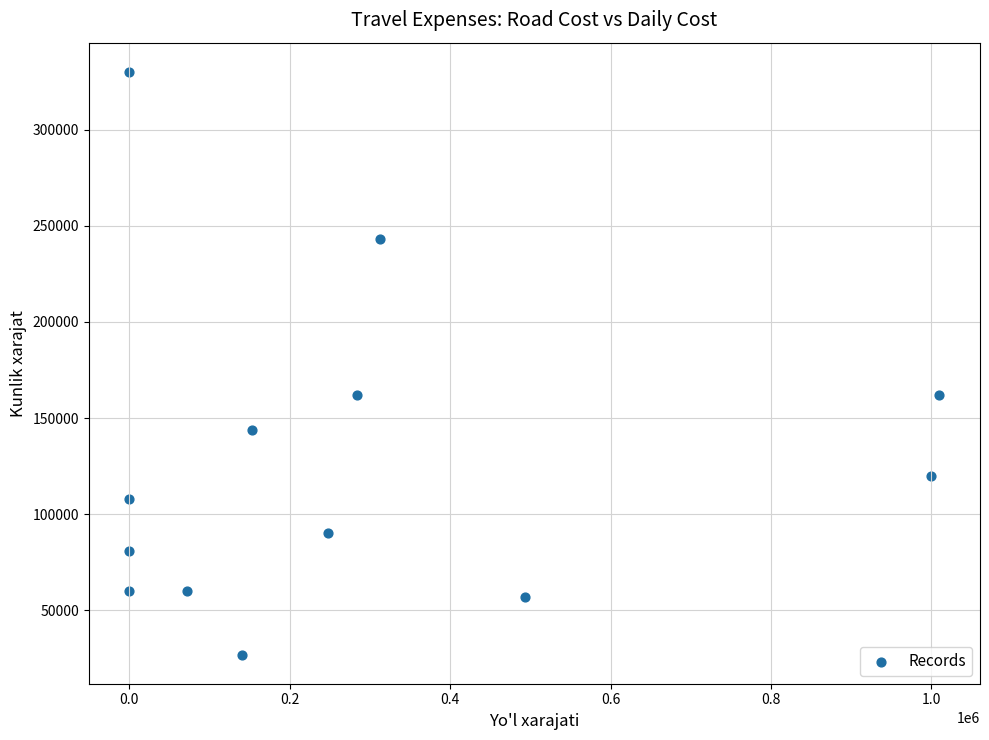

What is the range of Y values (max minus min)?

303000